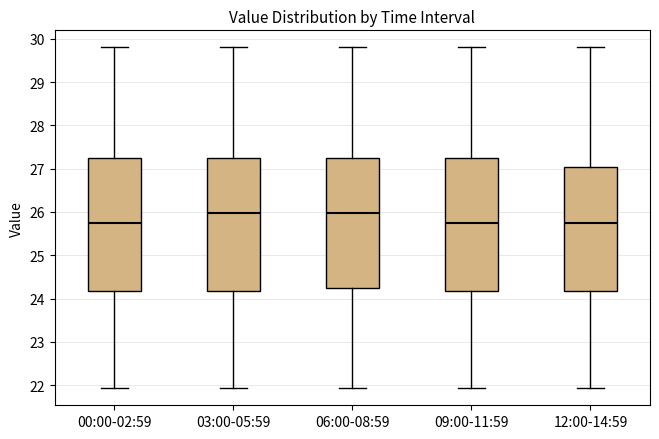

Where does the lower whisker of the box for 12:00-14:59 end on the y-axis? The values are not printed on the chart, so give them approximately, as read against the axis.

21.9